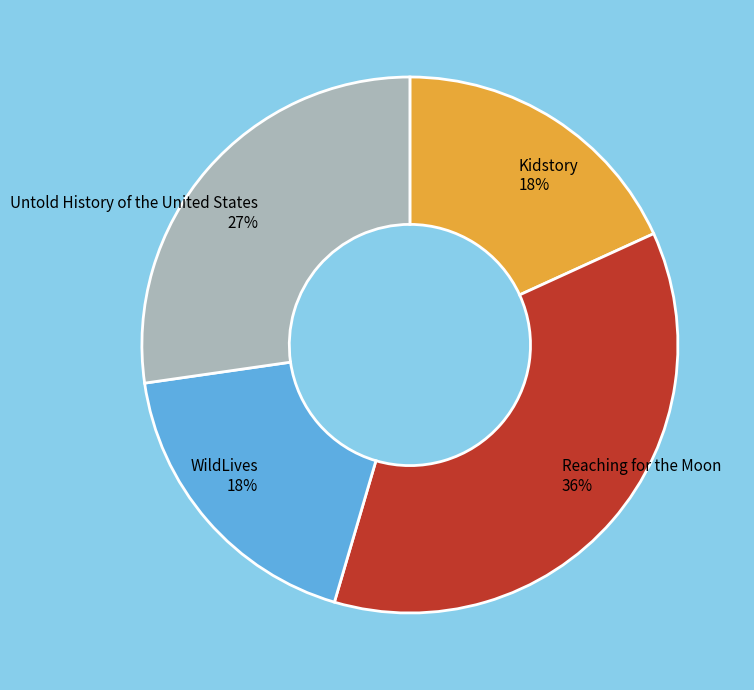

Is there a majority slice in this chart?

No